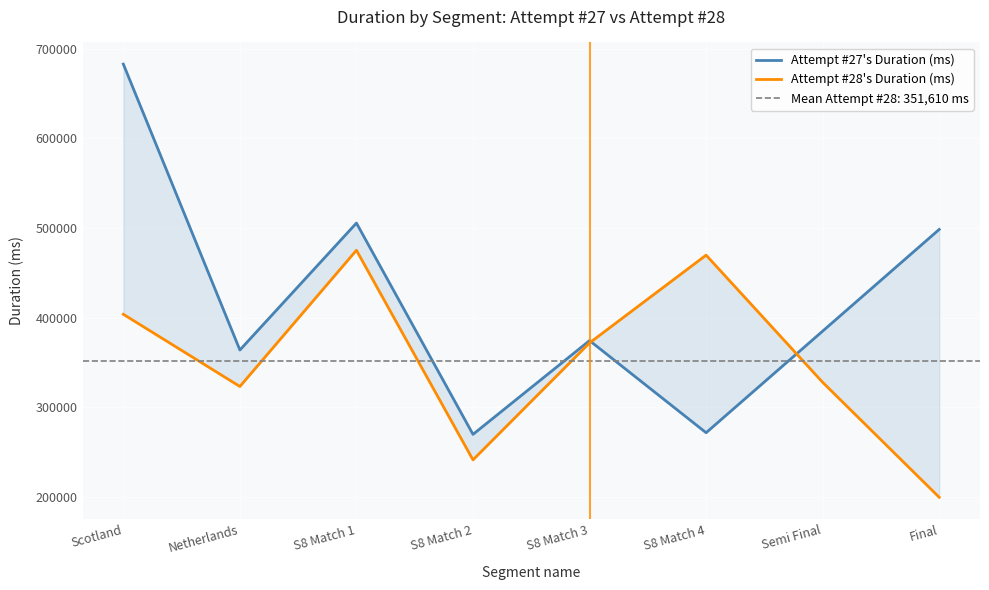

Is it true that Attempt #27's Duration (ms) equals 172076 at Final?

False